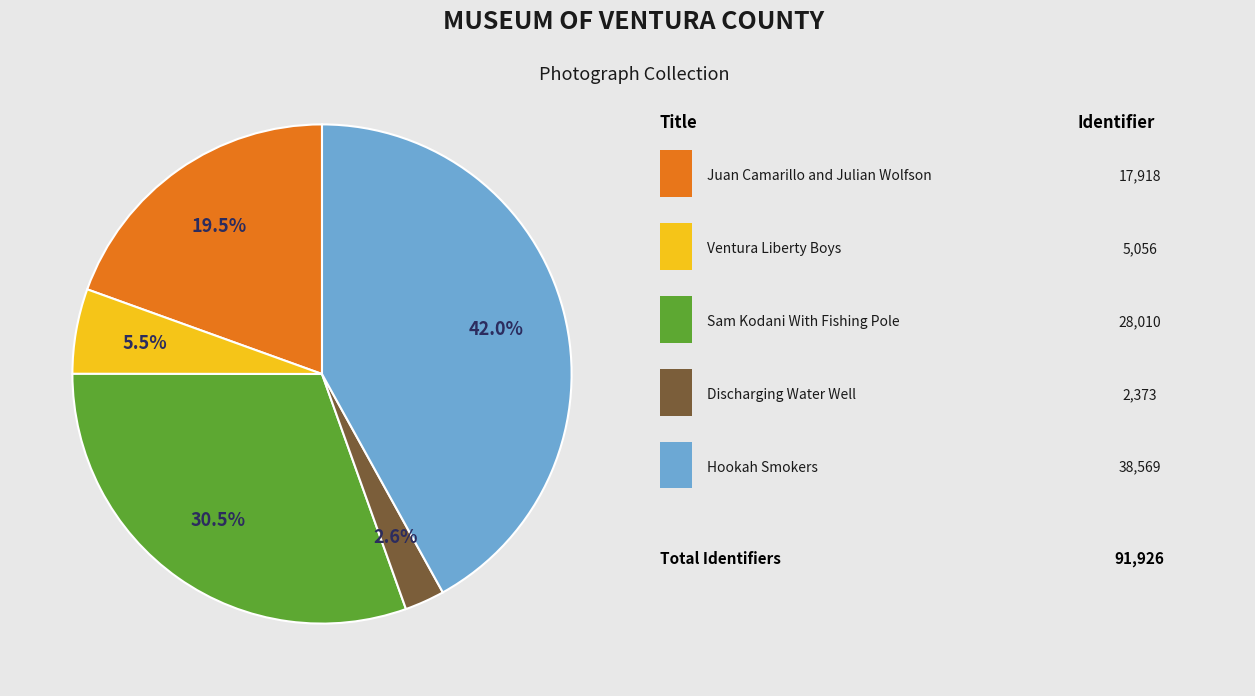

Is there any slice that represents more than half of the pie?

No